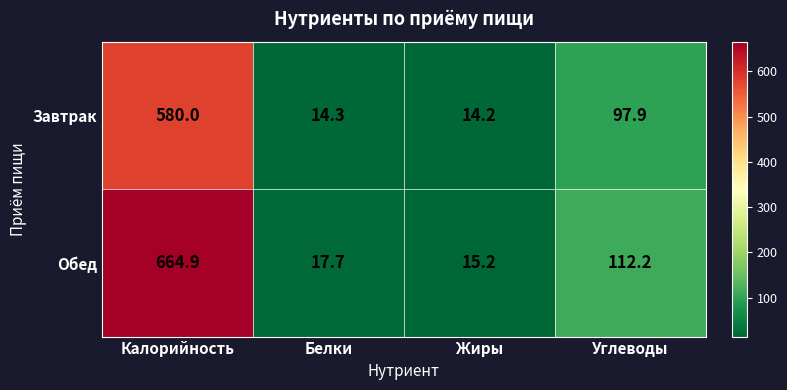

What is the sum of the Обед values at Жиры and Калорийность?

680.1